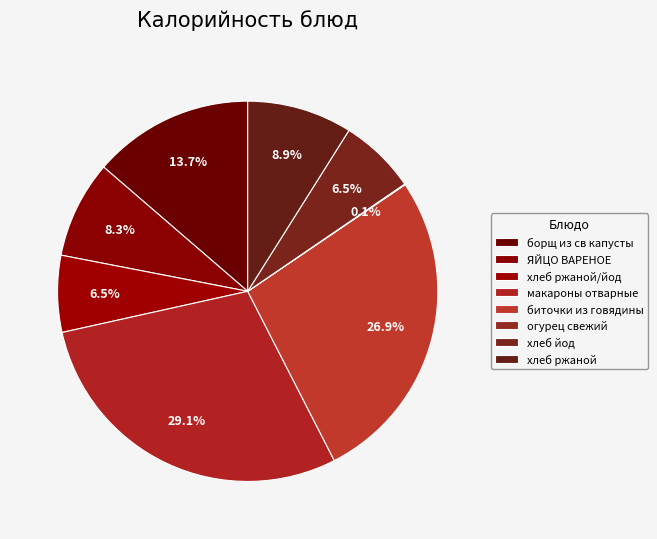

Which slice is the largest?

макароны отварные